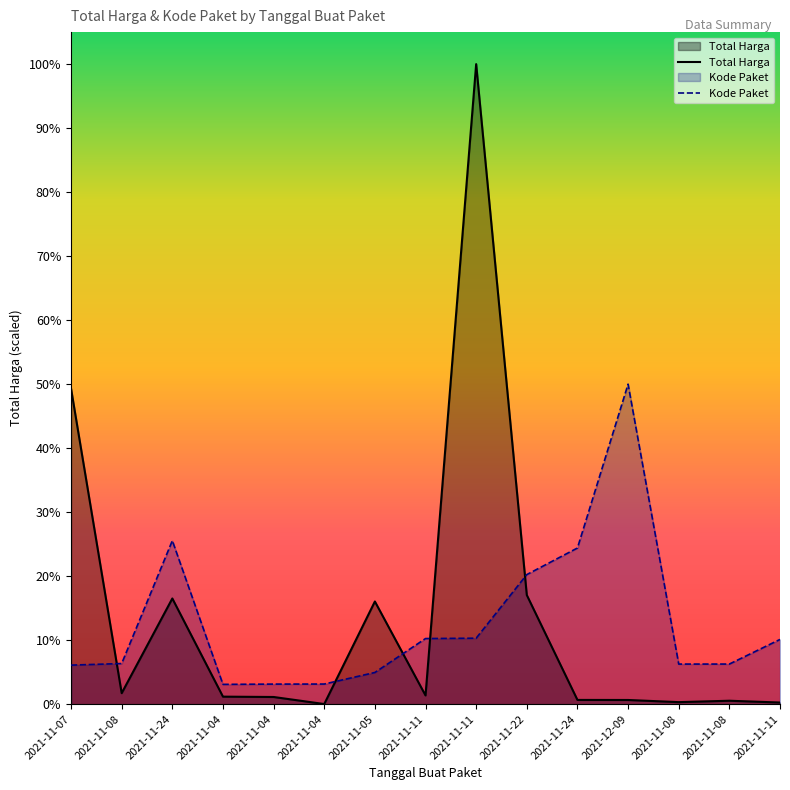

Where is the first local minimum for Kode Paket?

2021-11-04